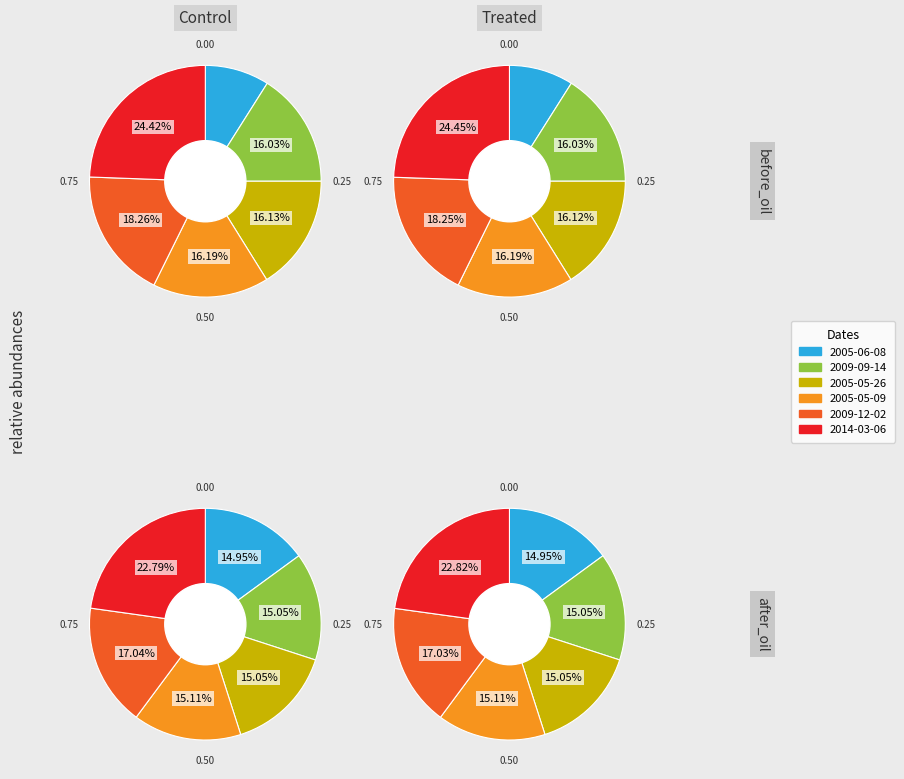

Which series changed the most between 2005-05-26 and 2005-05-26?

Control_after_oil